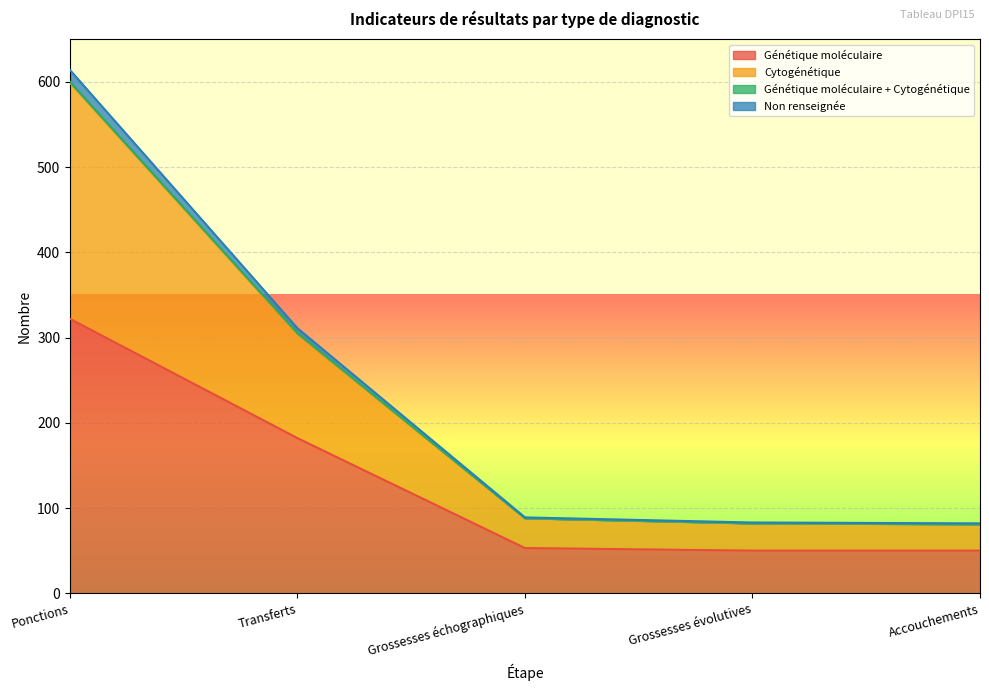

At which category is the sum across all series the highest?

Ponctions